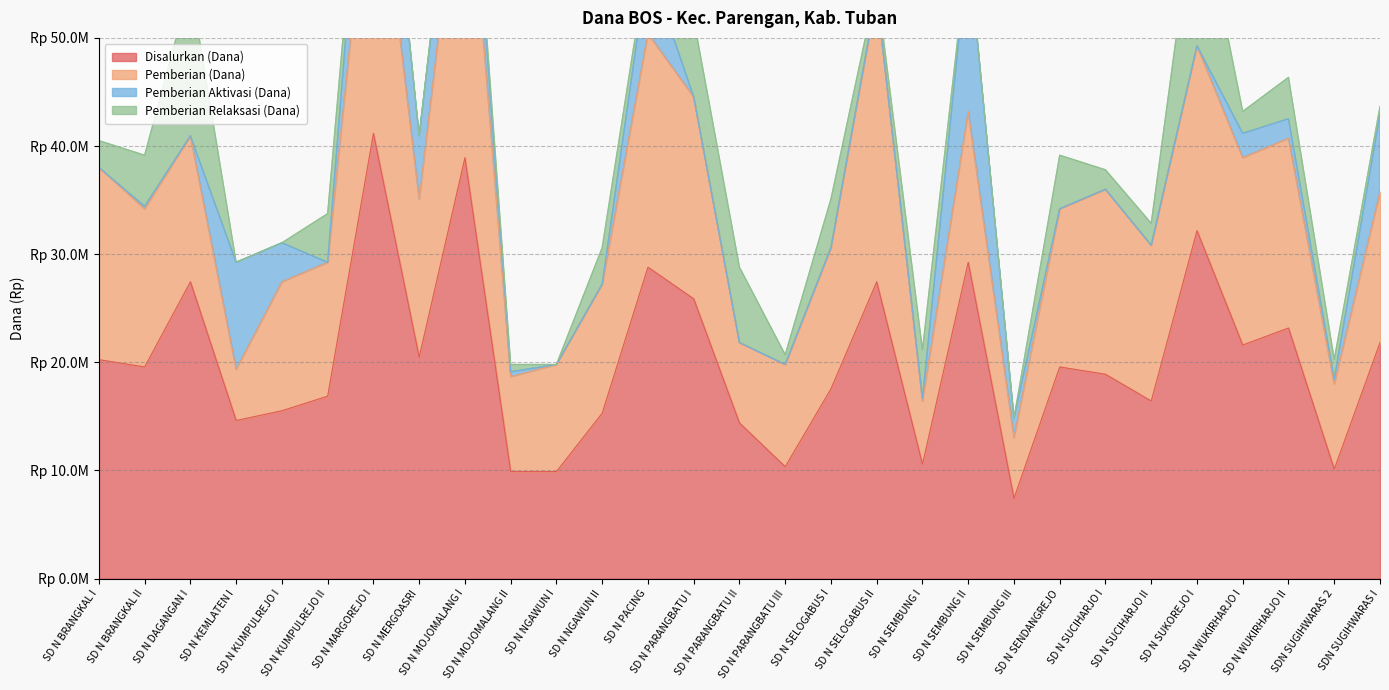

True or false: Pemberian Relaksasi (Dana) and Pemberian (Dana) cross at least once.

True